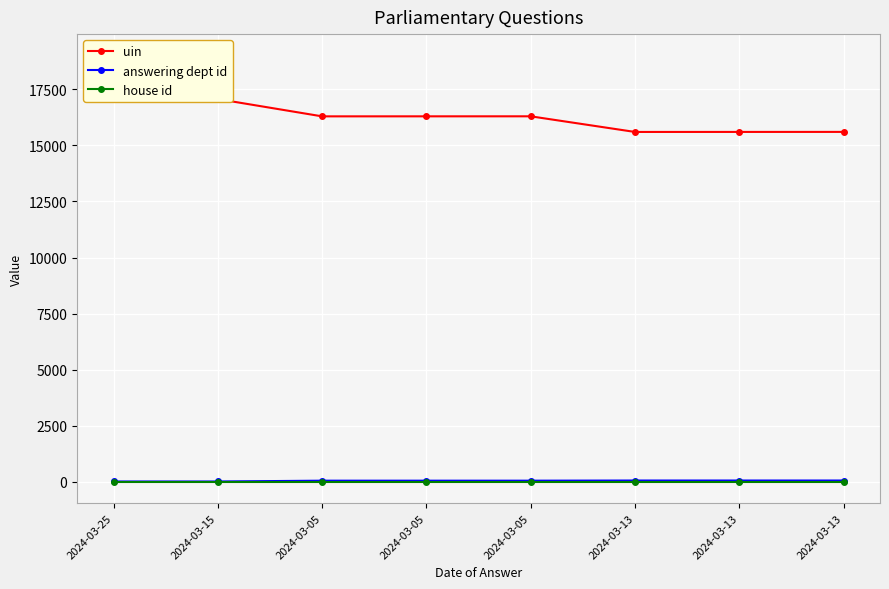

What is the sum of all house id values?

8